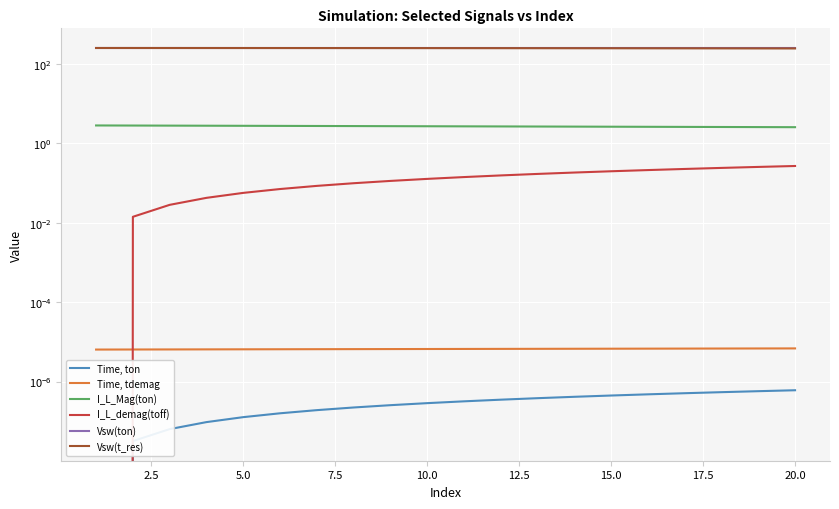

Rank the series by their maximum value, from highest to lowest.

Vsw(ton), Vsw(t_res), I_L_Mag(ton), I_L_demag(toff), Time, tdemag, Time, ton